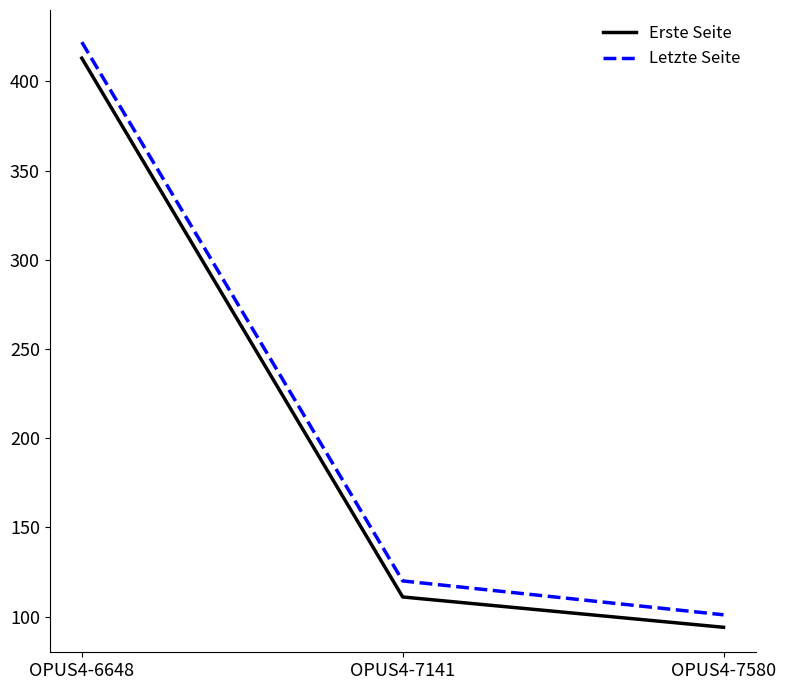

Count the number of data series in this chart.

2